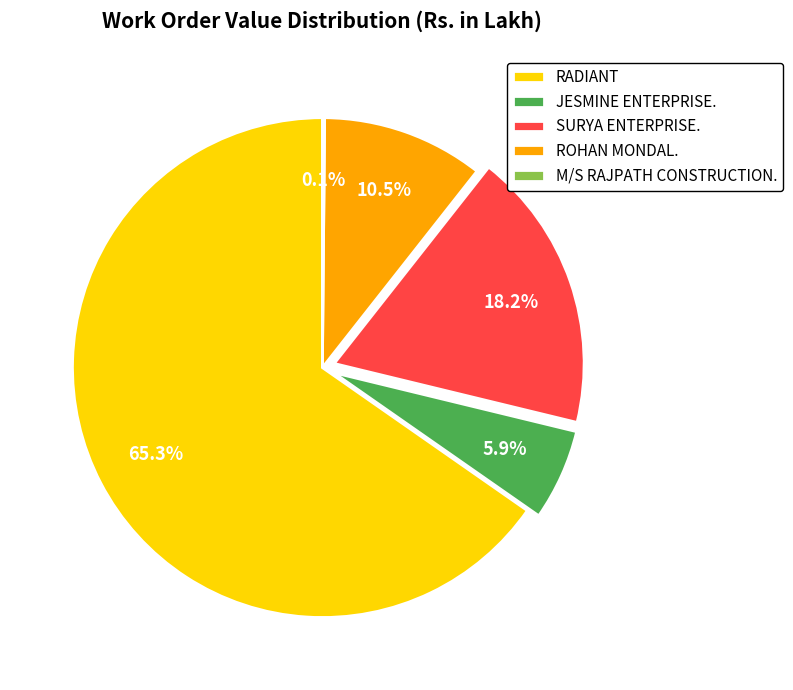

Which has a higher value, ROHAN MONDAL. or JESMINE ENTERPRISE.?

ROHAN MONDAL.